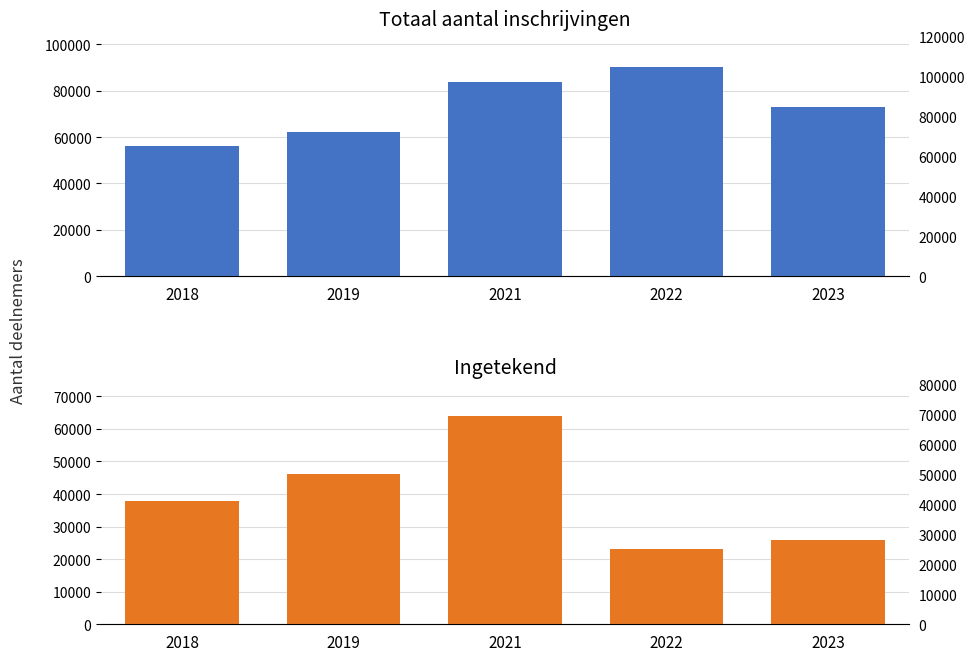

List the labels in order of Ingetekend value, smallest first.

2022, 2023, 2018, 2019, 2021